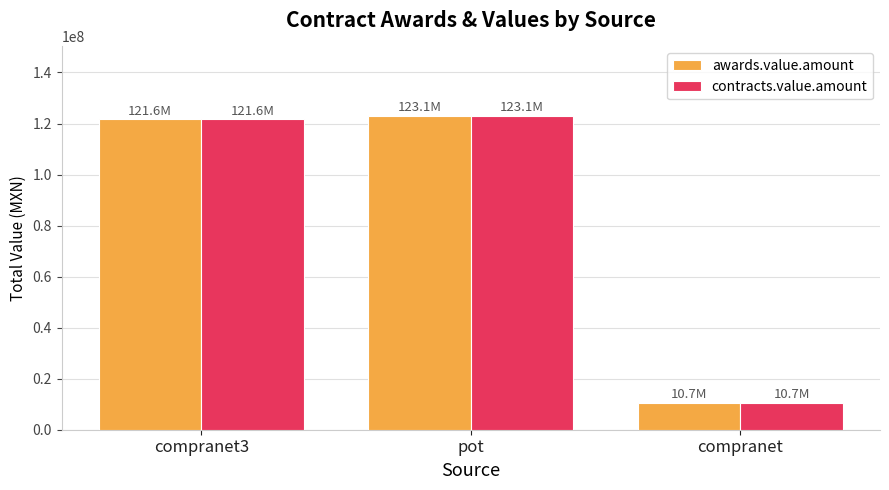

At which category is the sum across all series the highest?

pot